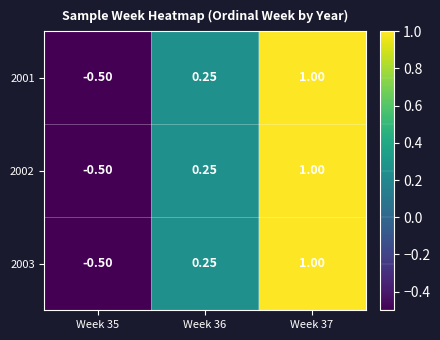

Is the value of 2001 at Week 35 greater than the value of 2003 at Week 37?

No